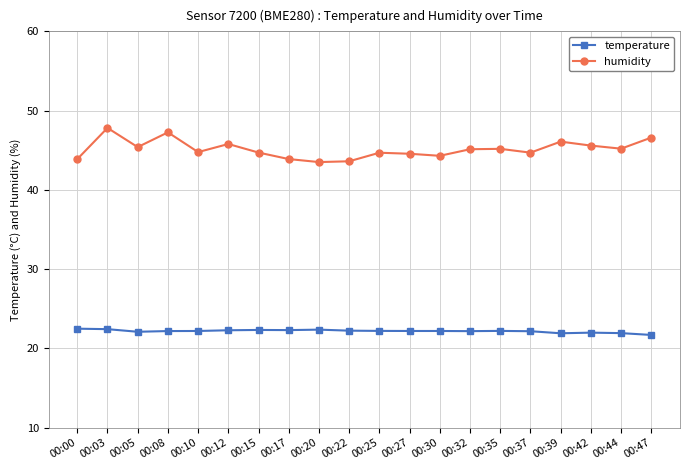

Does the chart have visible grid lines?

Yes